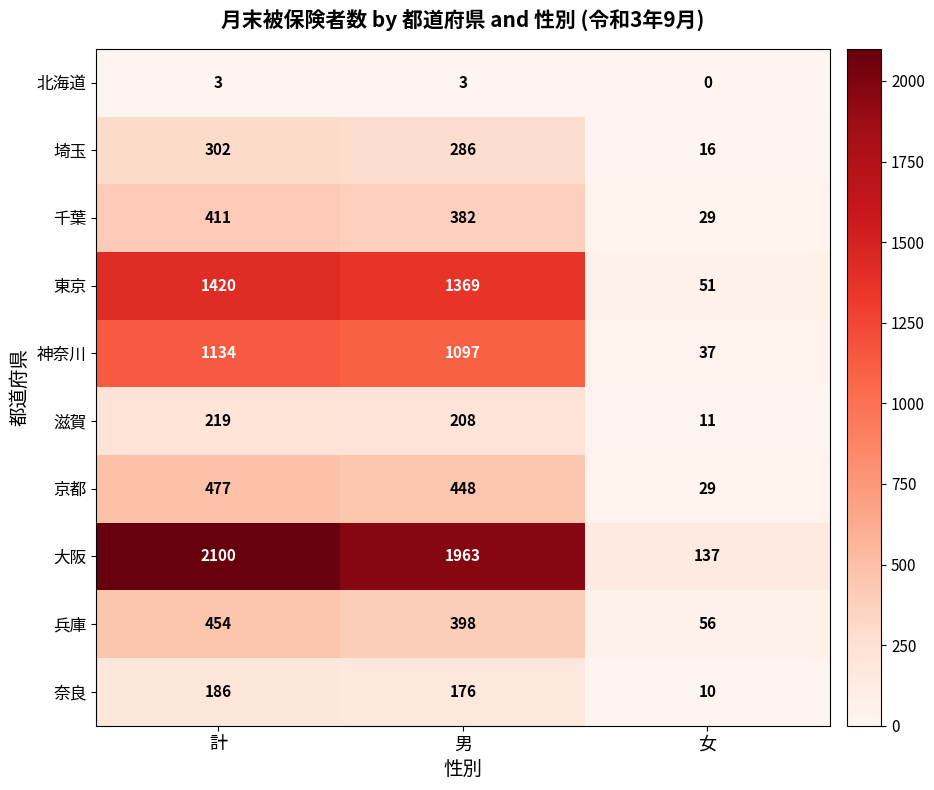

List the series in order of their peak value, lowest first.

北海道, 奈良, 滋賀, 埼玉, 千葉, 兵庫, 京都, 神奈川, 東京, 大阪